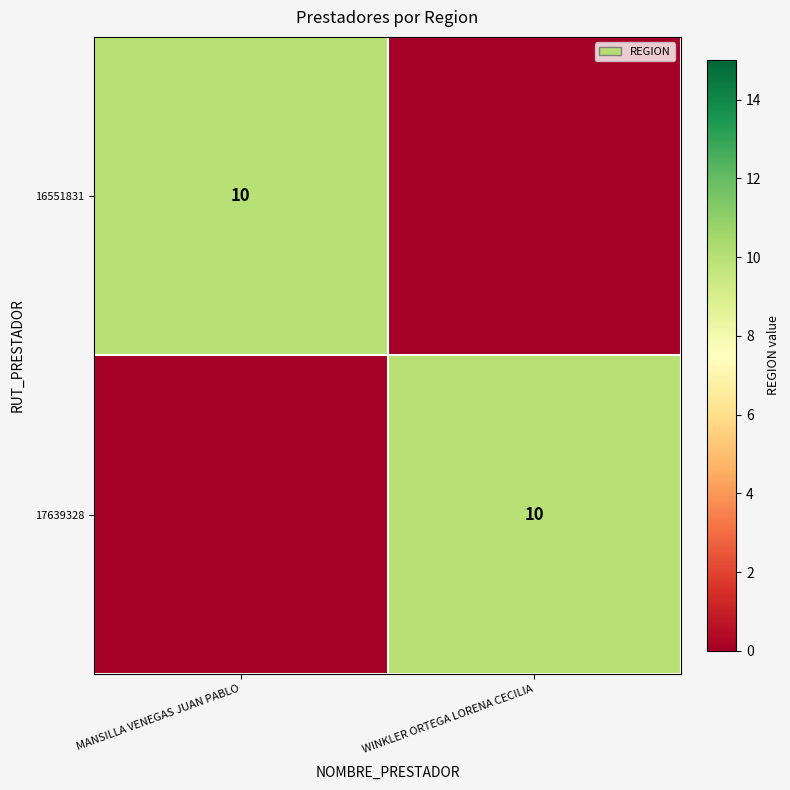

True or false: 17639328 has a value of 10 at WINKLER ORTEGA LORENA CECILIA.

True